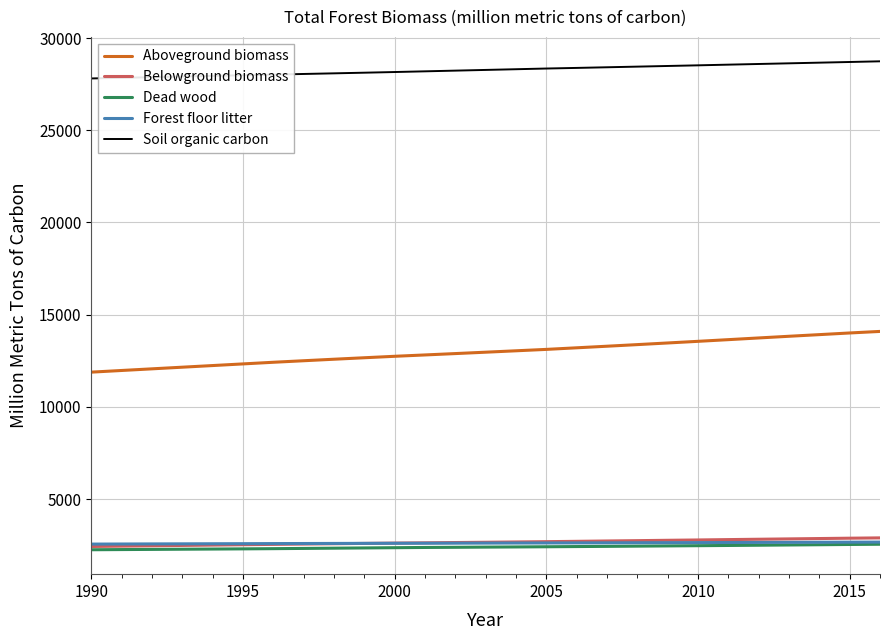

What is the minimum value shown in the chart?

2262